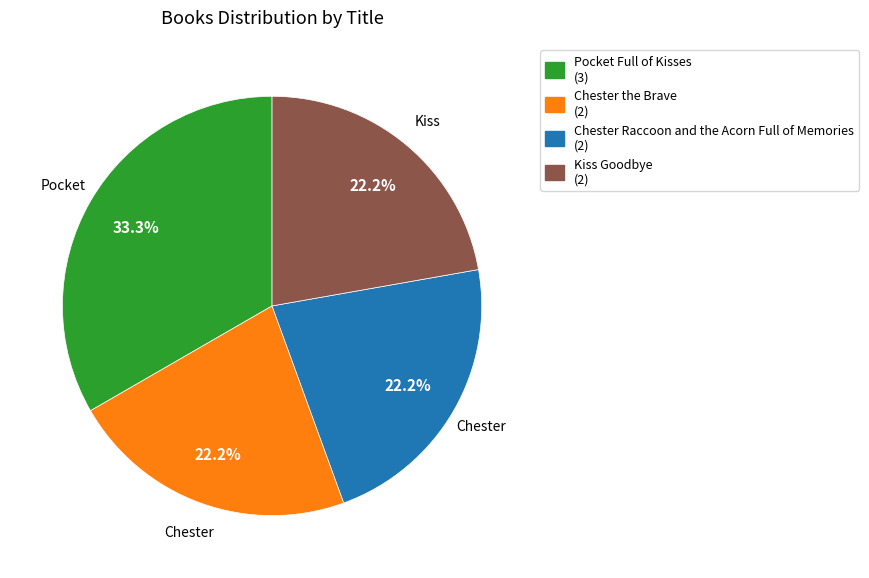

What is the largest slice in the pie chart?

Pocket Full of Kisses